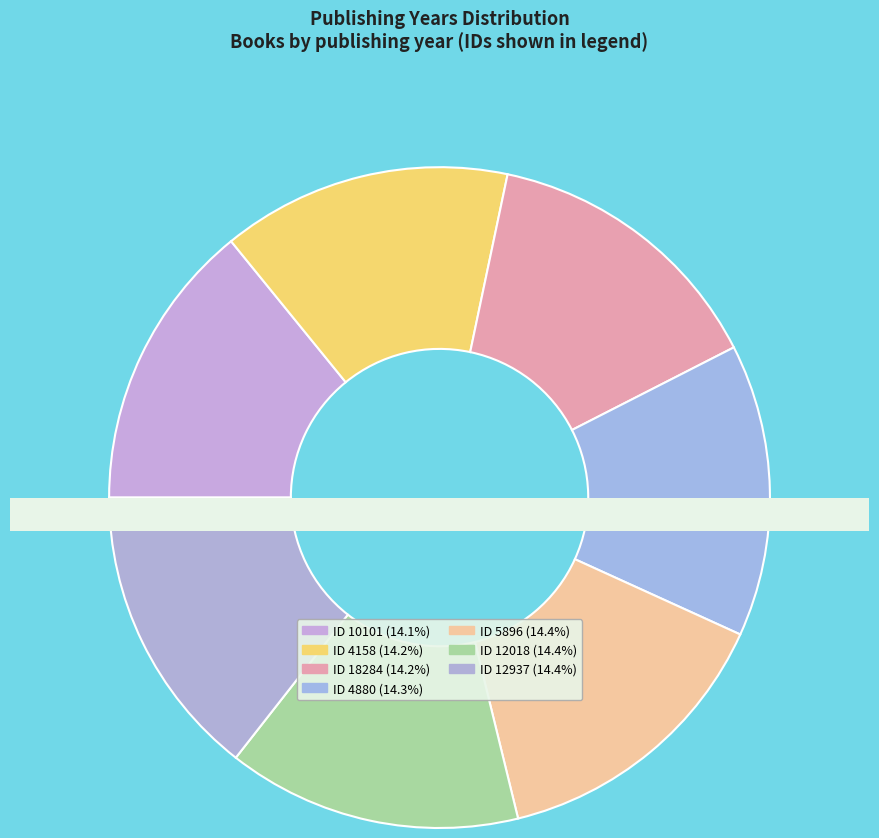

The 18284 slice represents 14% of the pie. True or false?

True